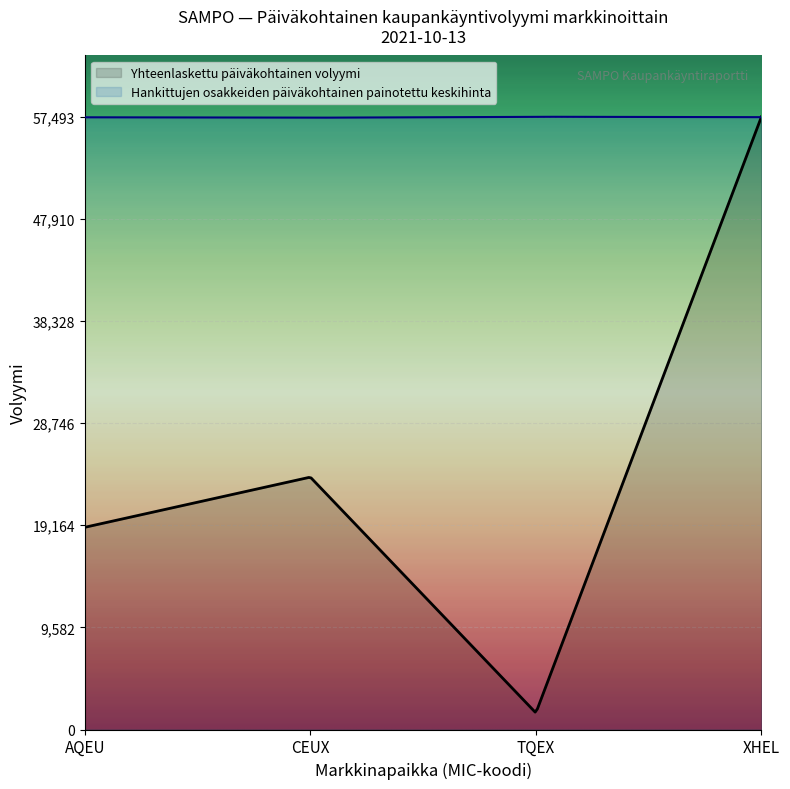

What is the maximum value for Hankittujen osakkeiden päiväkohtainen painotettu keskihinta?

57492.7